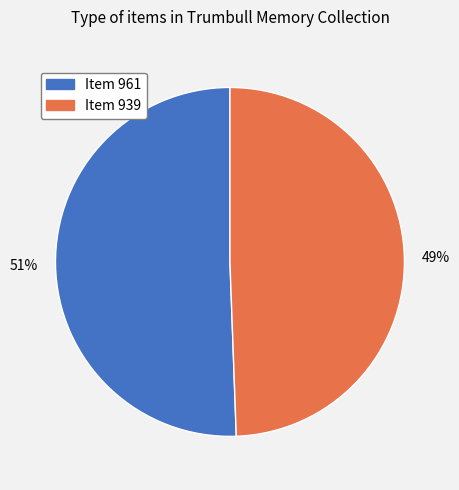

Which slice is the smallest?

Item 939